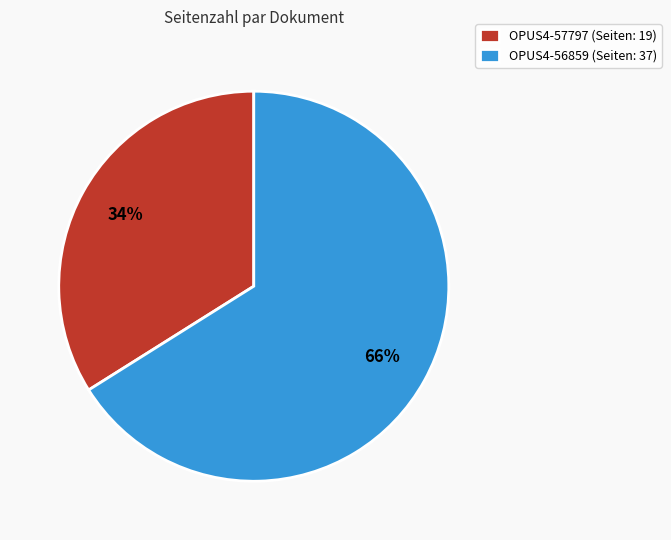

Rank the categories by value from highest to lowest.

OPUS4-56859, OPUS4-57797